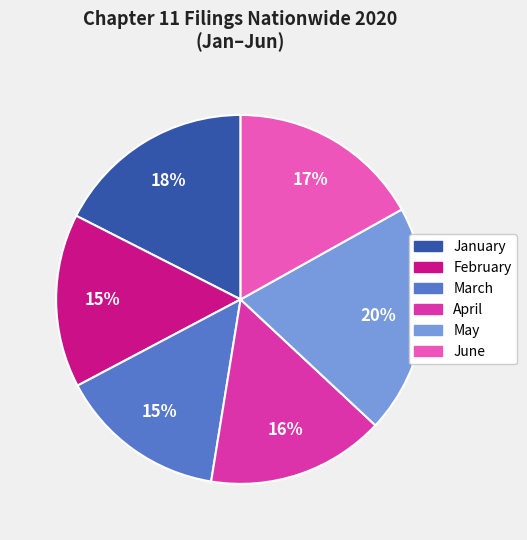

To the nearest percent, what percentage of the pie is April?

16%